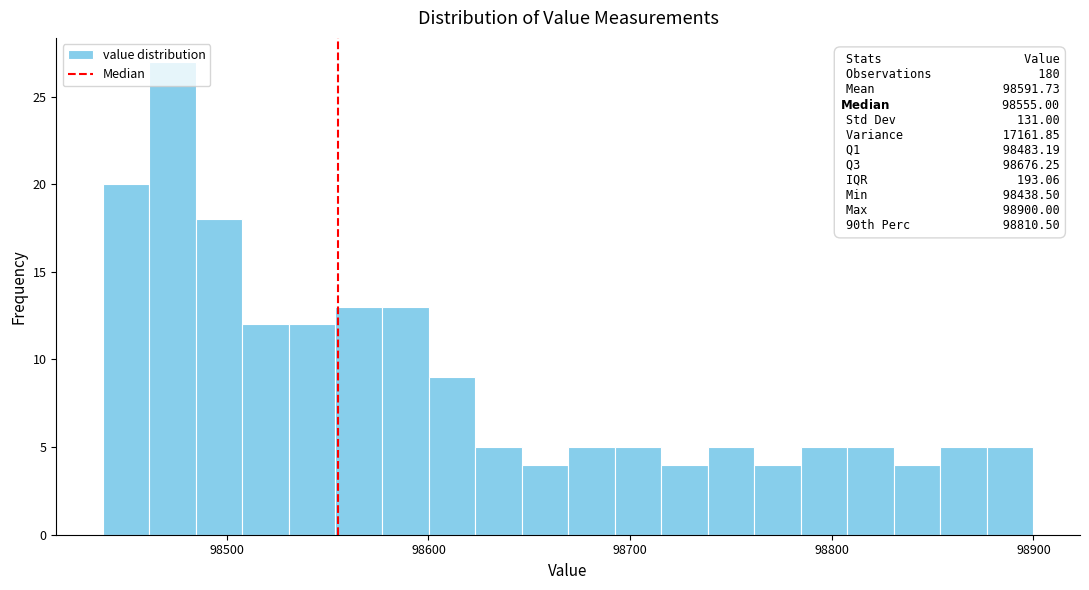

Around what value on the x-axis is the tallest bar? Give the approximate position of its centre, as read against the axis.

98470